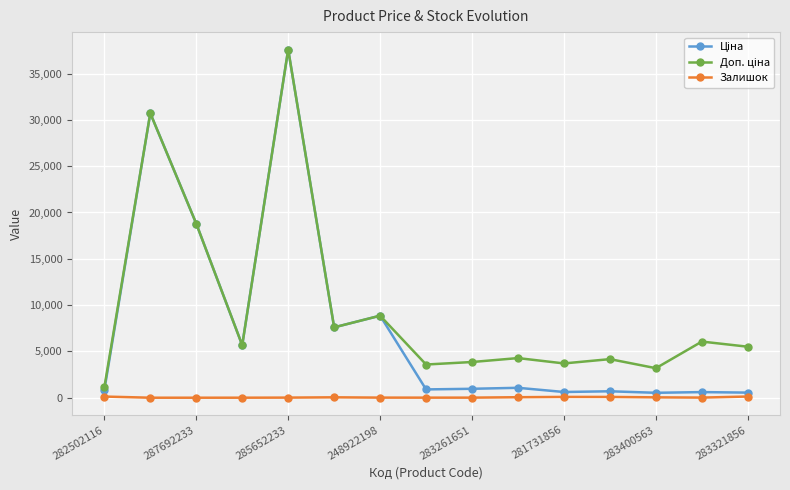

At how many categories does at least one series exceed 13580?

3